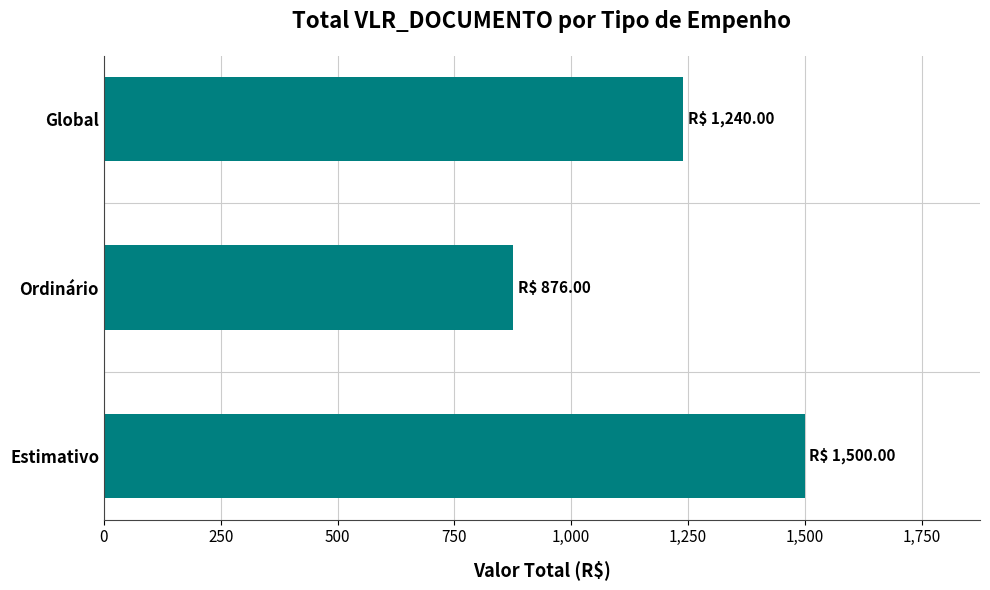

What is the change in value from Estimativo to Ordinário?

-624